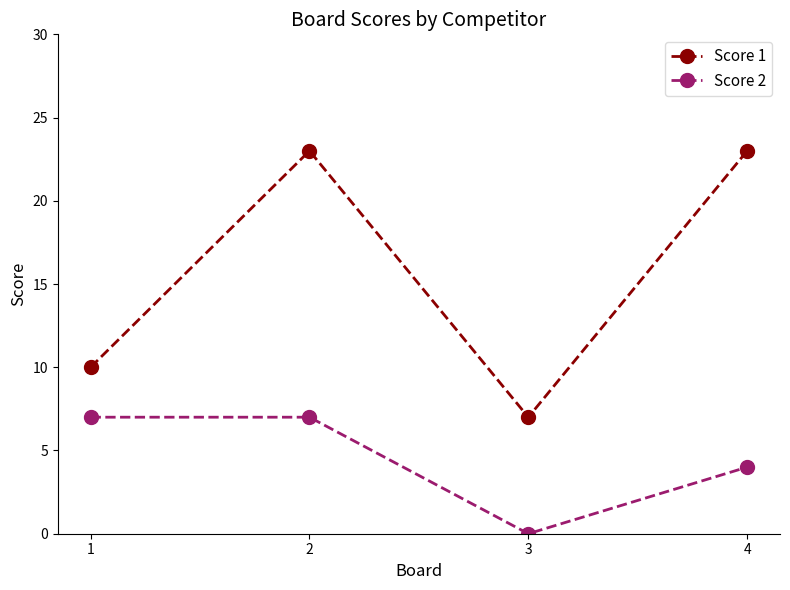

At 4, list the series in order from largest to smallest.

Score 1, Score 2